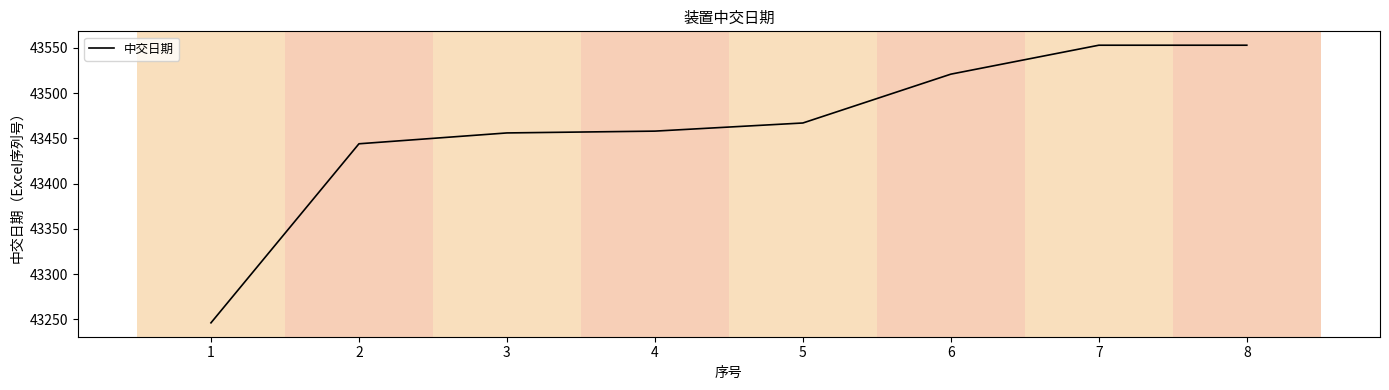

What is the ratio of the value at 4 to the value at 3?

1.0